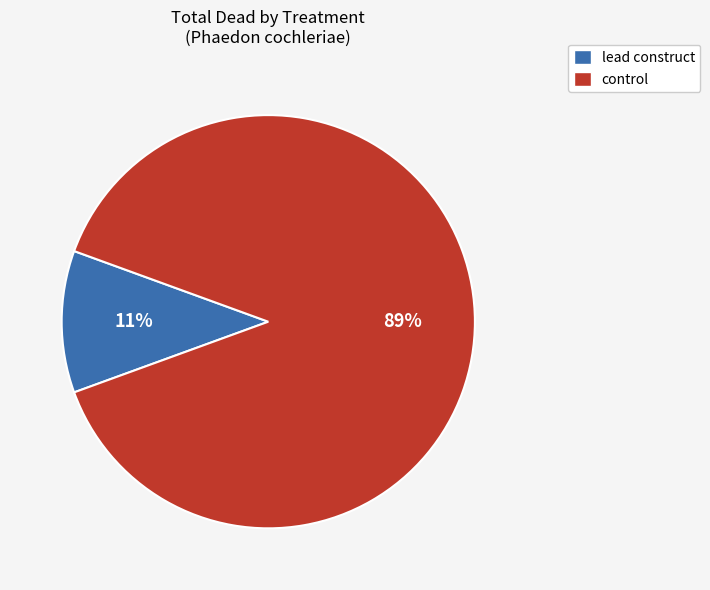

Combined, do control and lead construct account for over 50%?

Yes